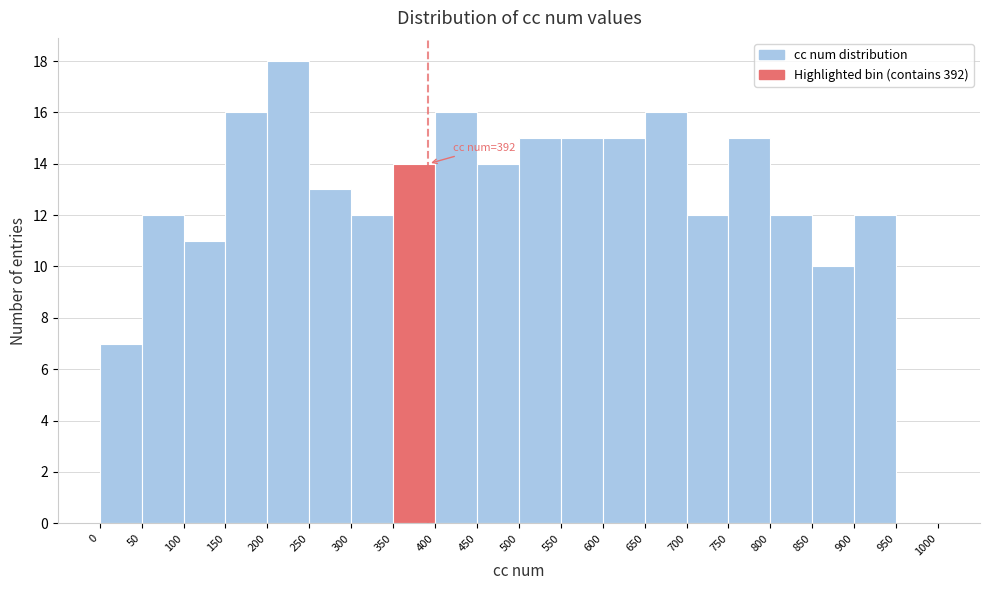

Which range on the x-axis has the tallest bar?

200 to 250